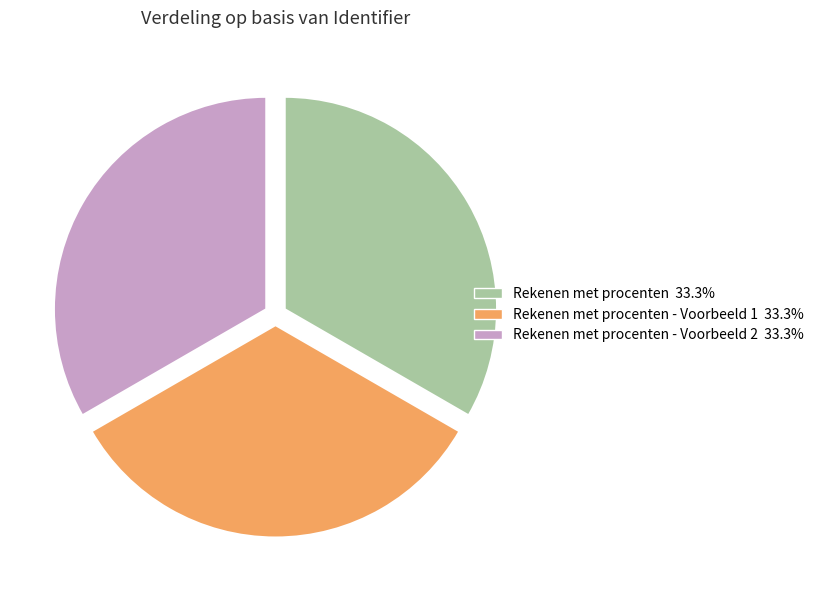

Is there any slice that represents more than half of the pie?

No